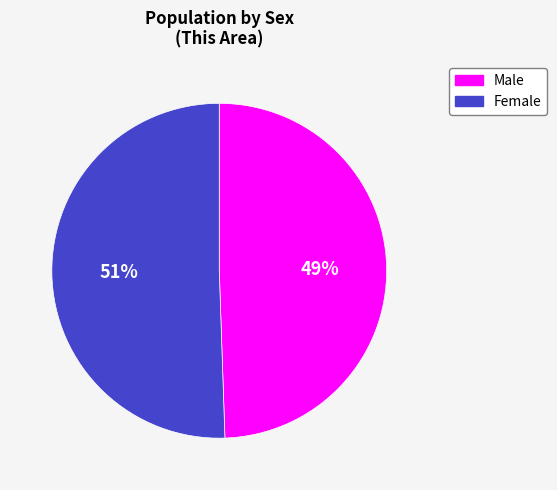

To the nearest percent, what is the average slice percentage?

50%